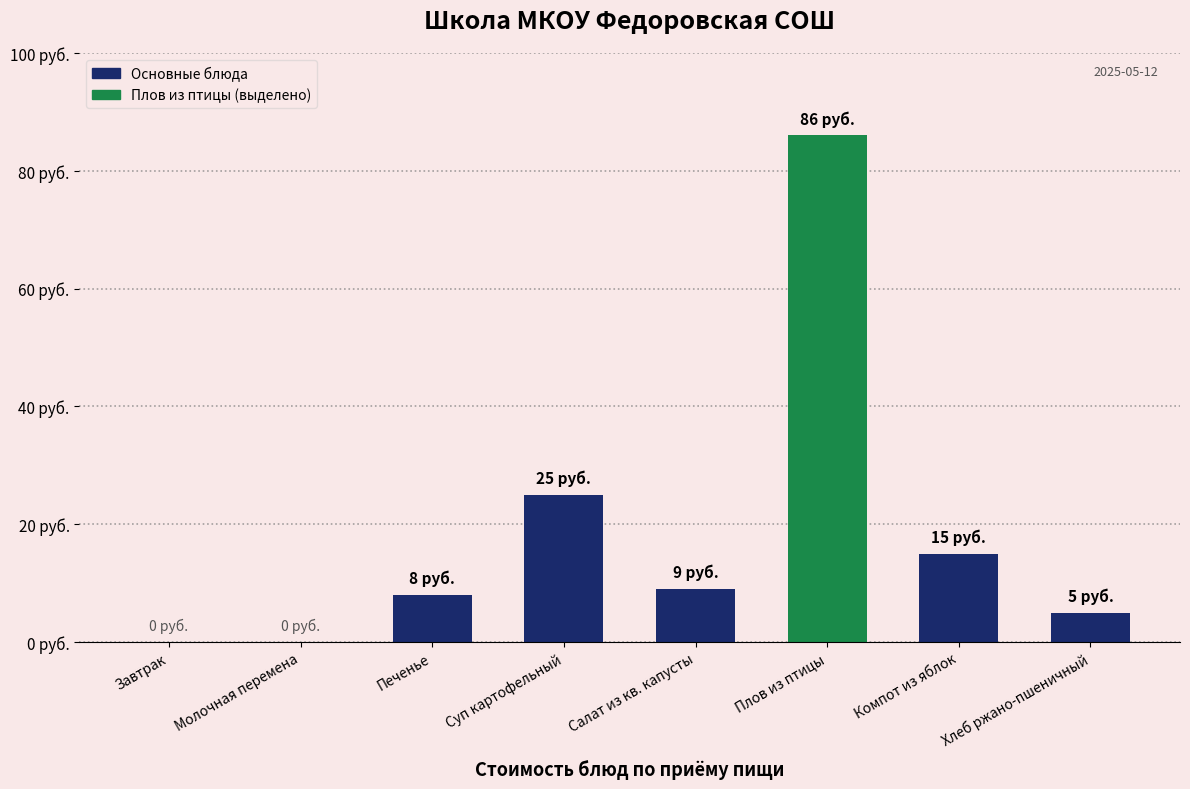

Are the bars horizontal?

No